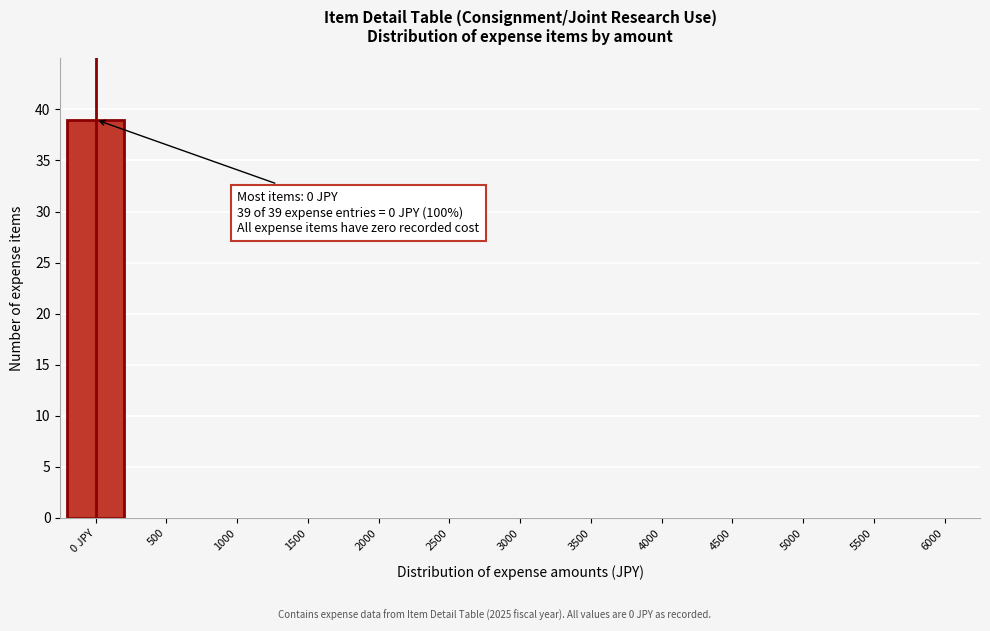

Reading left to right, transcribe all the data shown in this chart.

0 JPY=39	500=0	1000=0	1500=0	2000=0	2500=0	3000=0	3500=0	4000=0	4500=0	5000=0	5500=0	6000=0